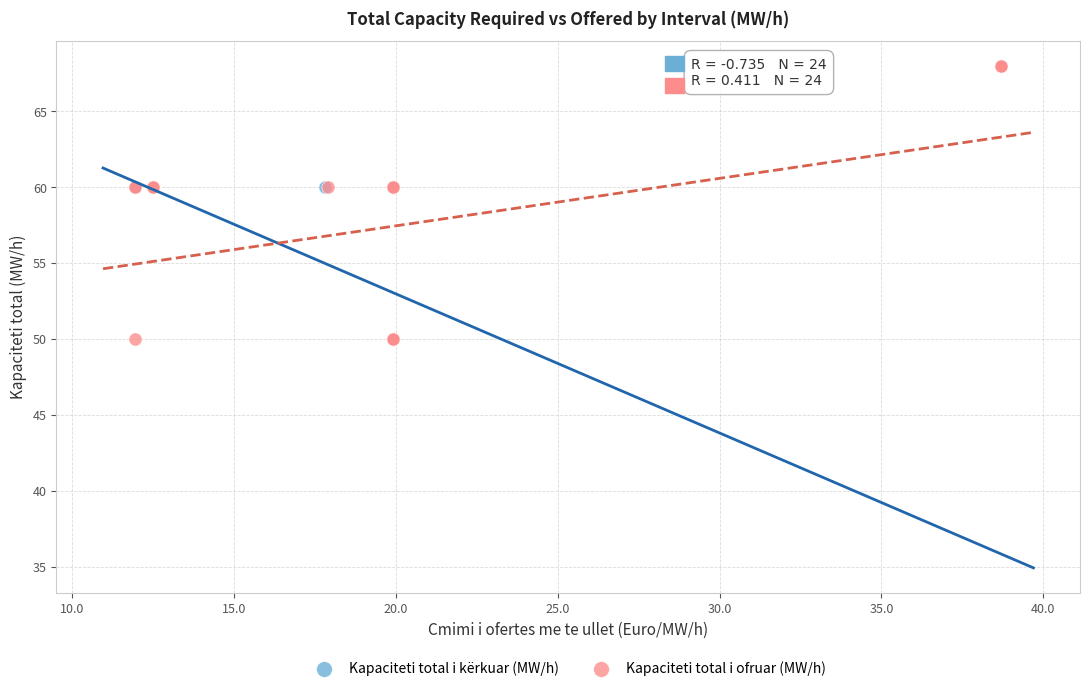

What are all the series names shown in the legend?

Kapaciteti total i kërkuar (MW/h), Kapaciteti total i ofruar (MW/h)